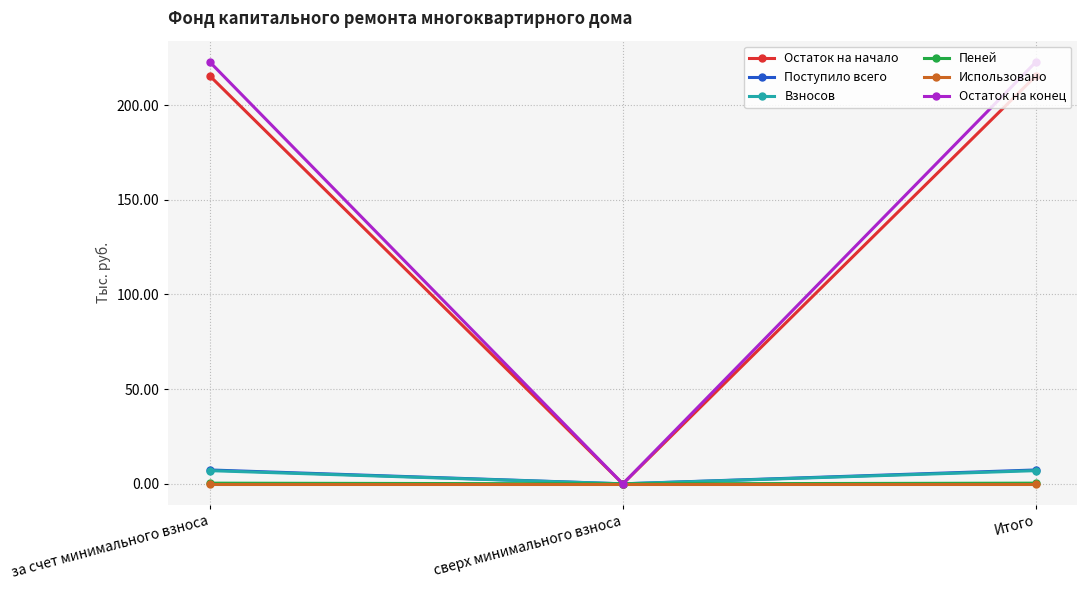

Which series has the largest range (max minus min)?

Остаток на конец